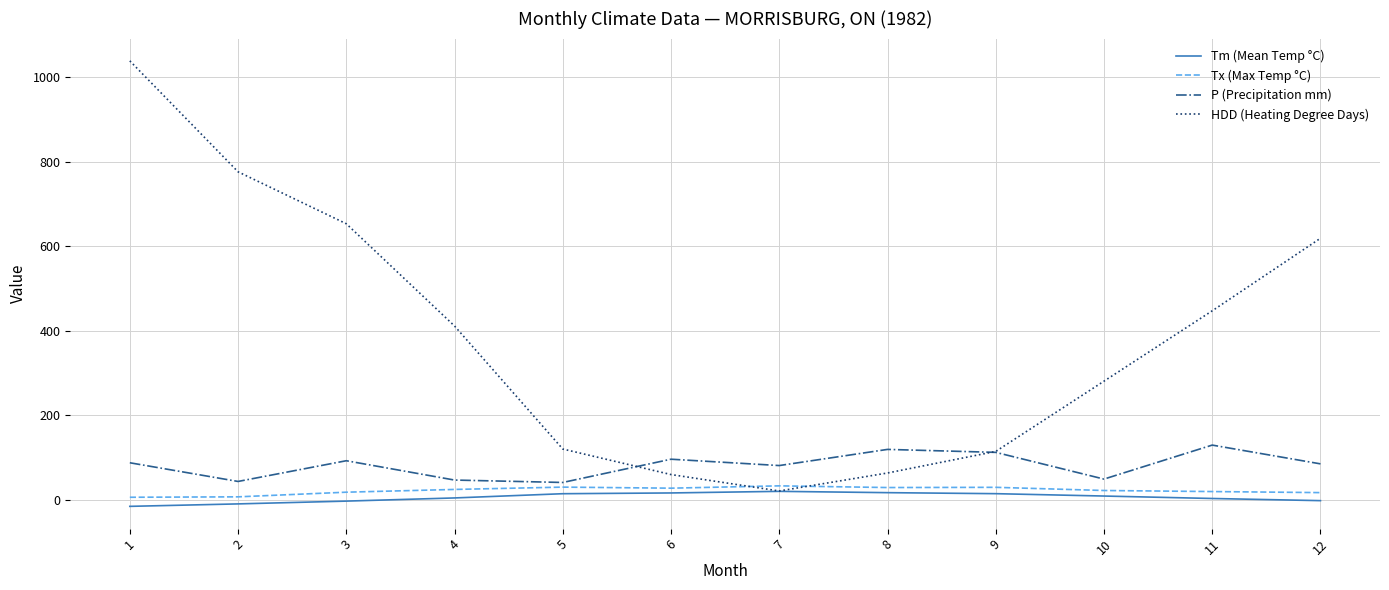

Which series has the widest spread of values?

HDD (Heating Degree Days)